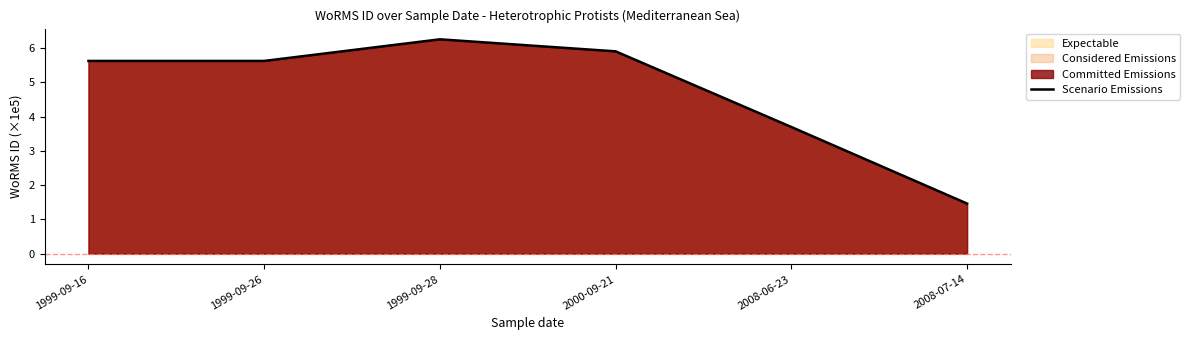

What is the change in value from 2000-09-21 to 2008-07-14?

-4.4